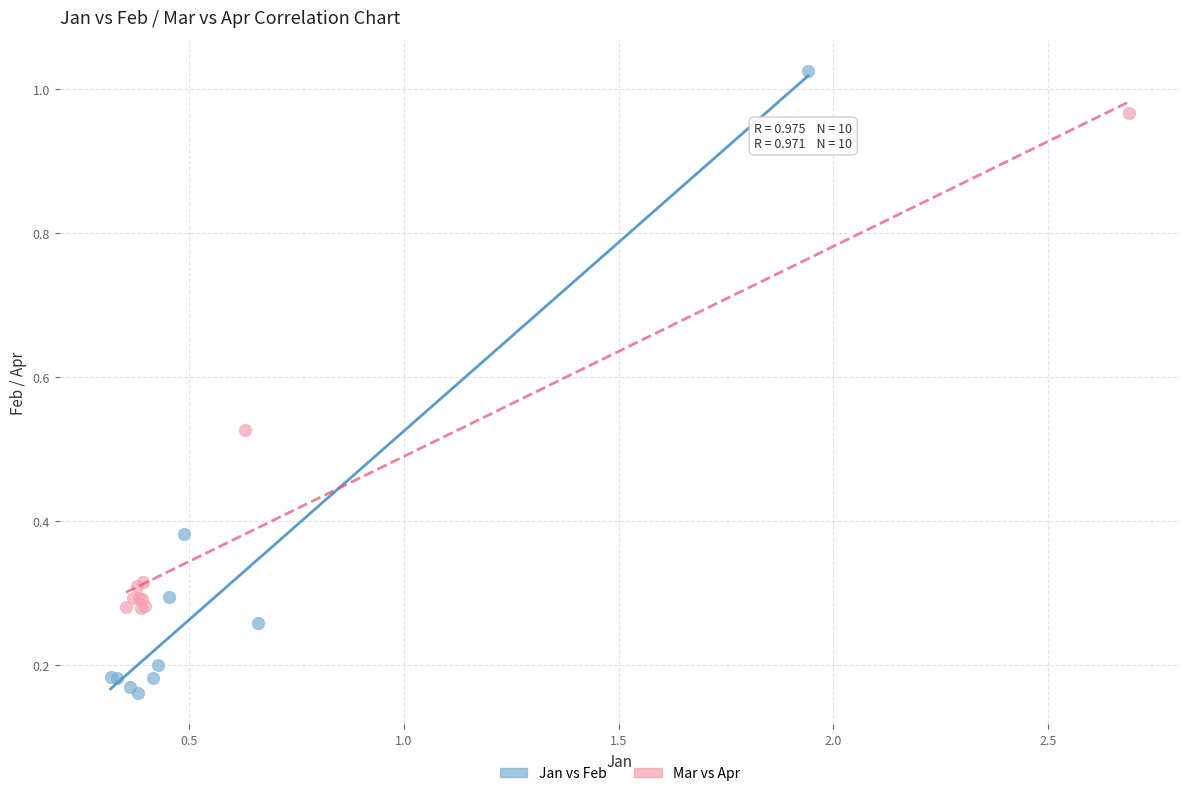

Which series contains the highest Y value?

Jan vs Feb